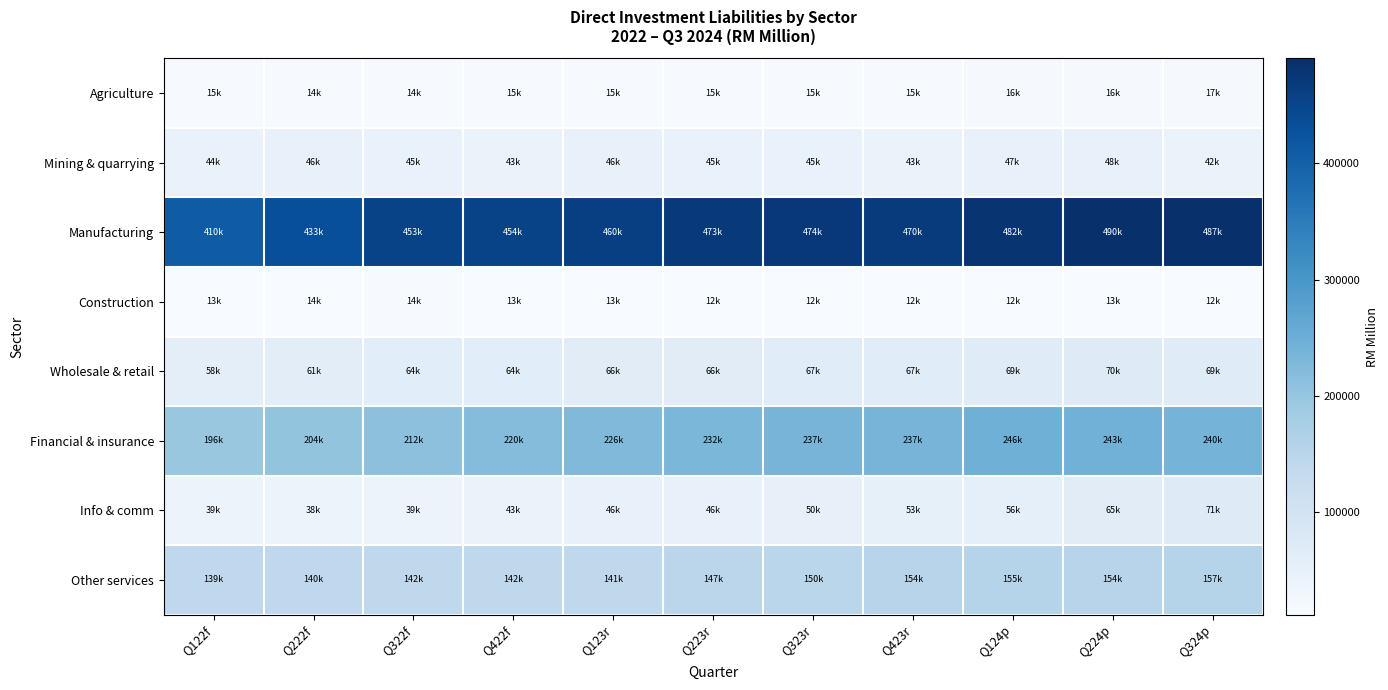

Reading left to right, list all the values displayed in this chart.

Agriculture: Q122f=14507.2	Q222f=14381.2	Q322f=14304.1	Q422f=14860.3	Q123r=14880.6	Q223r=14714.0	Q323r=14894.5	Q423r=15323.8	Q124p=16275.8	Q224p=16416.7	Q324p=16898.2
Mining & quarrying: Q122f=44118.0	Q222f=45679.8	Q322f=44578.9	Q422f=43173.8	Q123r=46385.2	Q223r=45392.7	Q323r=45110.1	Q423r=42983.7	Q124p=47096.7	Q224p=48107.3	Q324p=42421.5
Manufacturing: Q122f=409521.9	Q222f=432845.5	Q322f=453294.6	Q422f=454261.0	Q123r=460470.1	Q223r=472686.6	Q323r=474286.6	Q423r=469603.7	Q124p=482129.8	Q224p=490268.8	Q324p=487461.1
Construction: Q122f=13205.2	Q222f=13558.9	Q322f=13984.2	Q422f=12847.1	Q123r=12577.4	Q223r=12378.3	Q323r=12448.5	Q423r=12038.4	Q124p=12435.4	Q224p=12581.6	Q324p=12485.5
Wholesale & retail: Q122f=57651.2	Q222f=61251.3	Q322f=64136.1	Q422f=63951.1	Q123r=65542.3	Q223r=65829.5	Q323r=66782.1	Q423r=66860.8	Q124p=69078.7	Q224p=70158.4	Q324p=69462.0
Financial & insurance: Q122f=196382.5	Q222f=203917.3	Q322f=211545.3	Q422f=220485.6	Q123r=226239.2	Q223r=231688.2	Q323r=236947.2	Q423r=237178.4	Q124p=245921.9	Q224p=242892.4	Q324p=239938.5
Info & comm: Q122f=38631.2	Q222f=37913.5	Q322f=38866.3	Q422f=43263.7	Q123r=46151.7	Q223r=45812.9	Q323r=49624.7	Q423r=53060.6	Q124p=55778.1	Q224p=65474.3	Q324p=71391.2
Other services: Q122f=139213.5	Q222f=140424.1	Q322f=142065.1	Q422f=142046.9	Q123r=141009.1	Q223r=147027.3	Q323r=149543.6	Q423r=153961.2	Q124p=154602.1	Q224p=153697.6	Q324p=156890.9